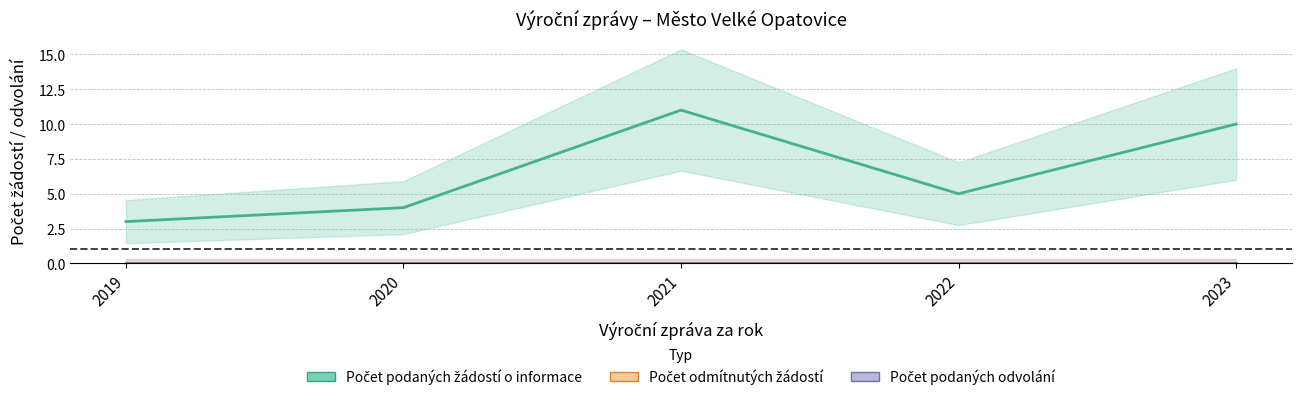

Which series has the largest range (max minus min)?

Počet podaných žádostí o informace